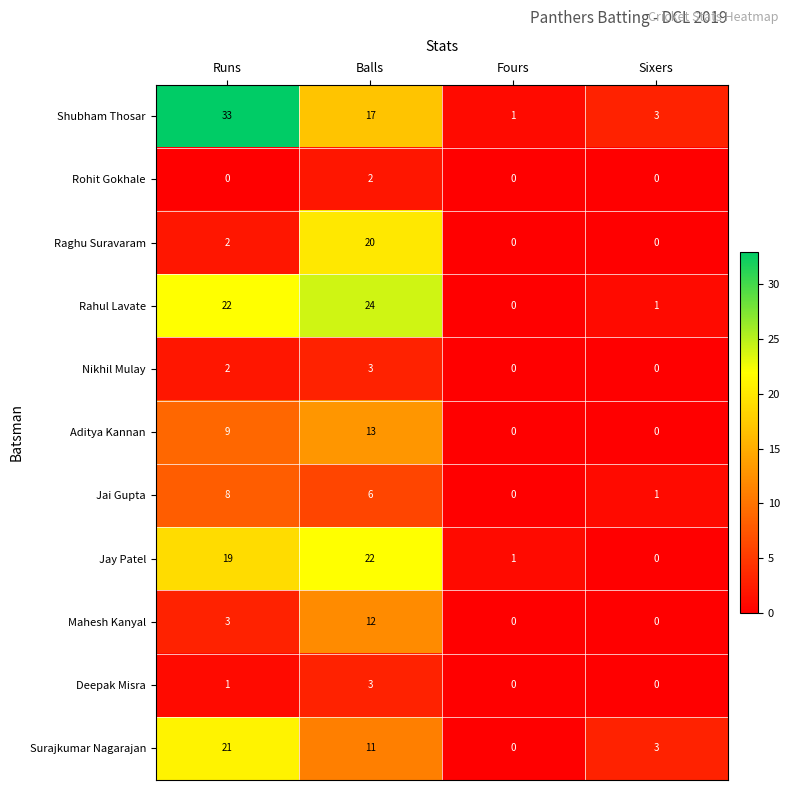

What is the difference between the maximum and second lowest values in the Jay Patel series?

21